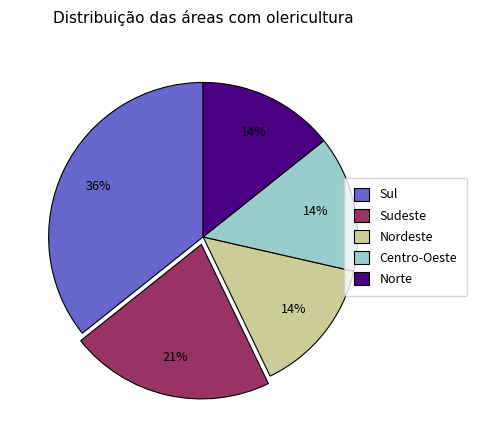

Is there a majority slice in this chart?

No